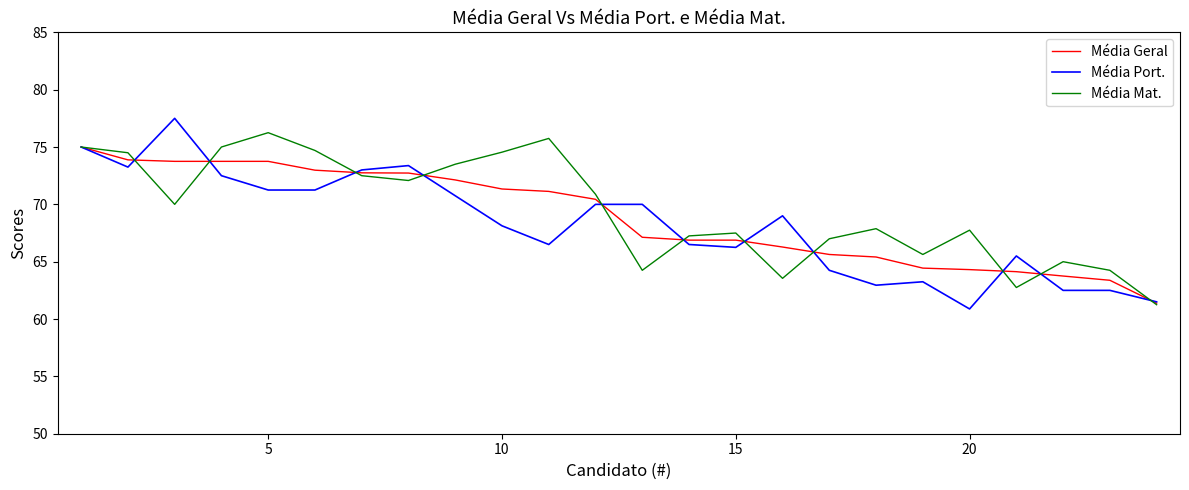

What is the minimum value for Média Geral?

61.4